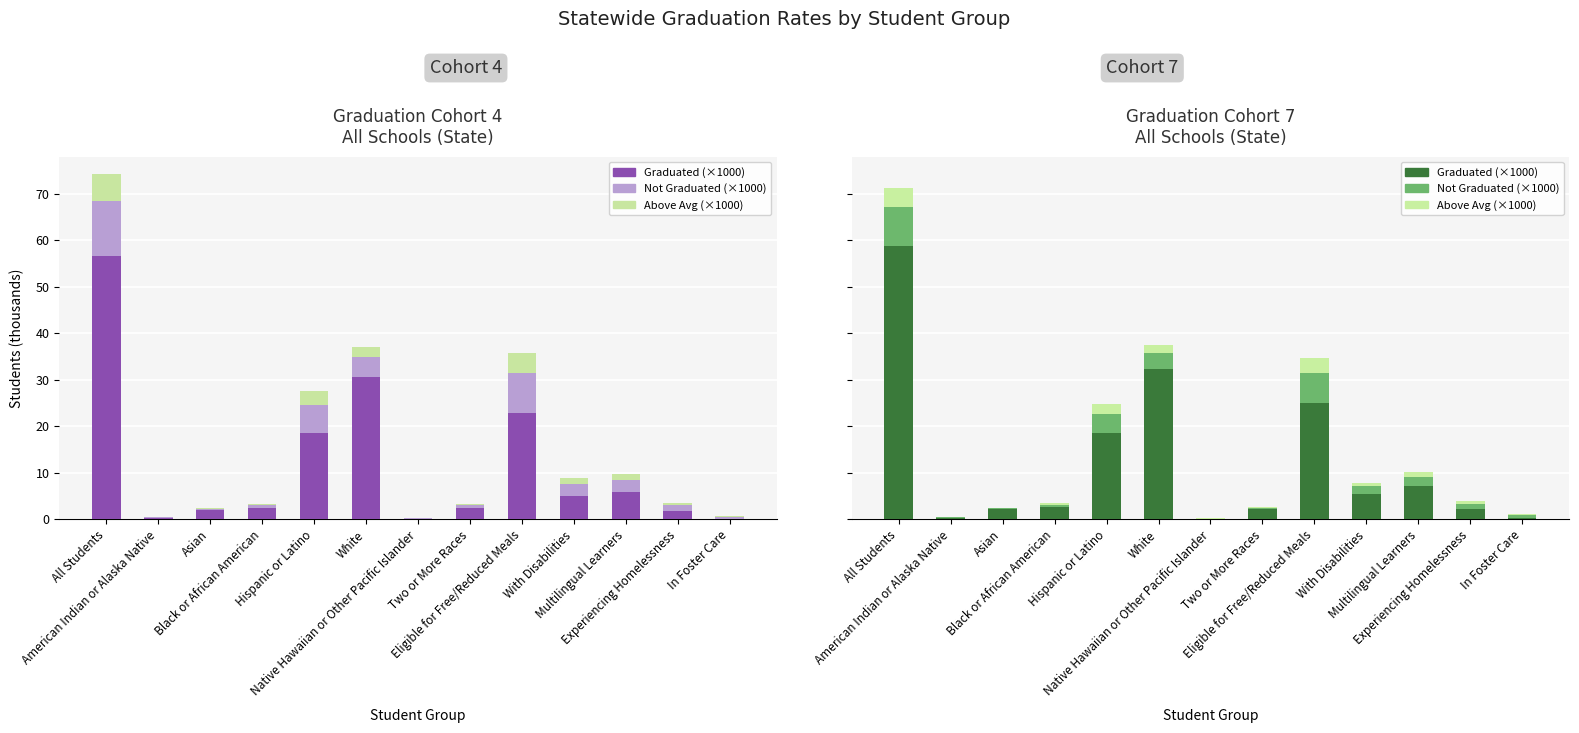

Which category has the lowest value across all series?

Native Hawaiian or Other Pacific Islander